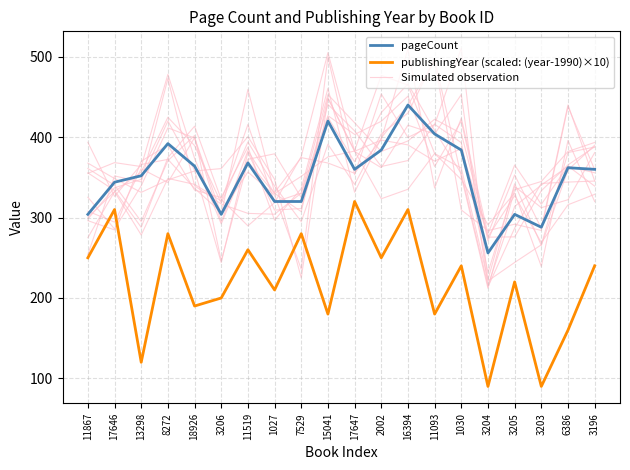

The value of pageCount at 1027 is 320.0. True or false?

True